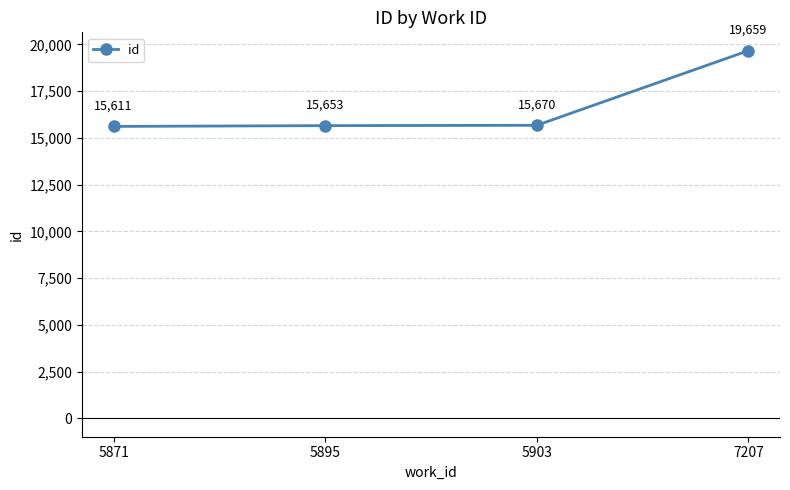

At which category does the chart reach its peak across all series?

7207